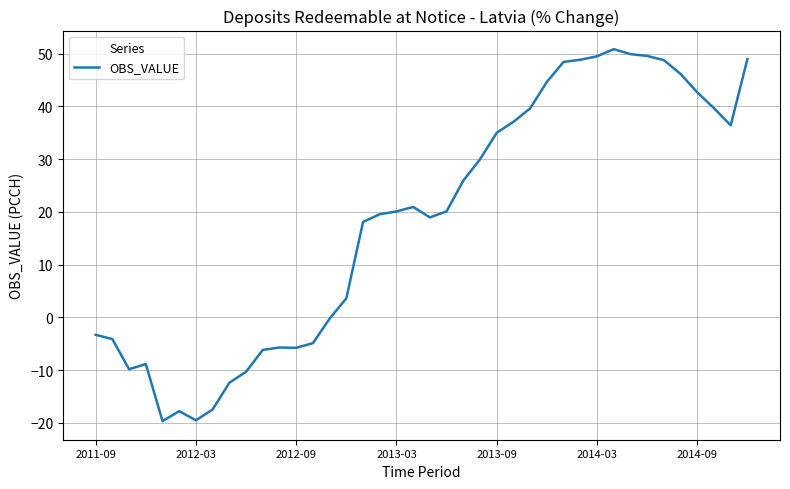

What is the minimum value shown in the chart?

-19.7